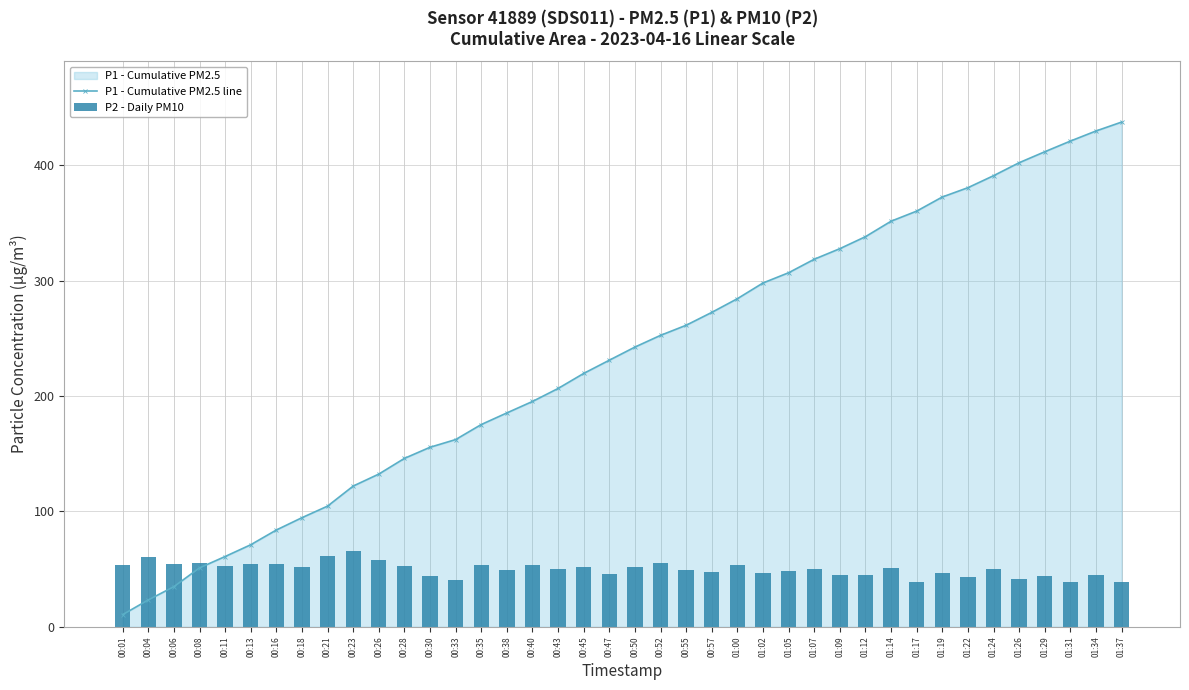

At which label is P1 - Cumulative PM2.5 line closest to 223?

00:45